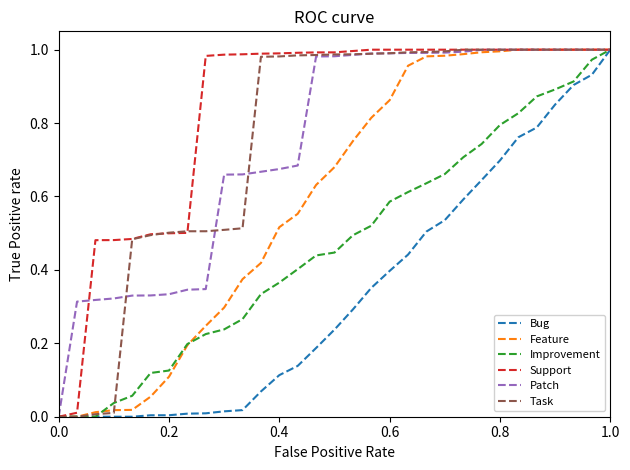

How many series are shown in this chart?

6